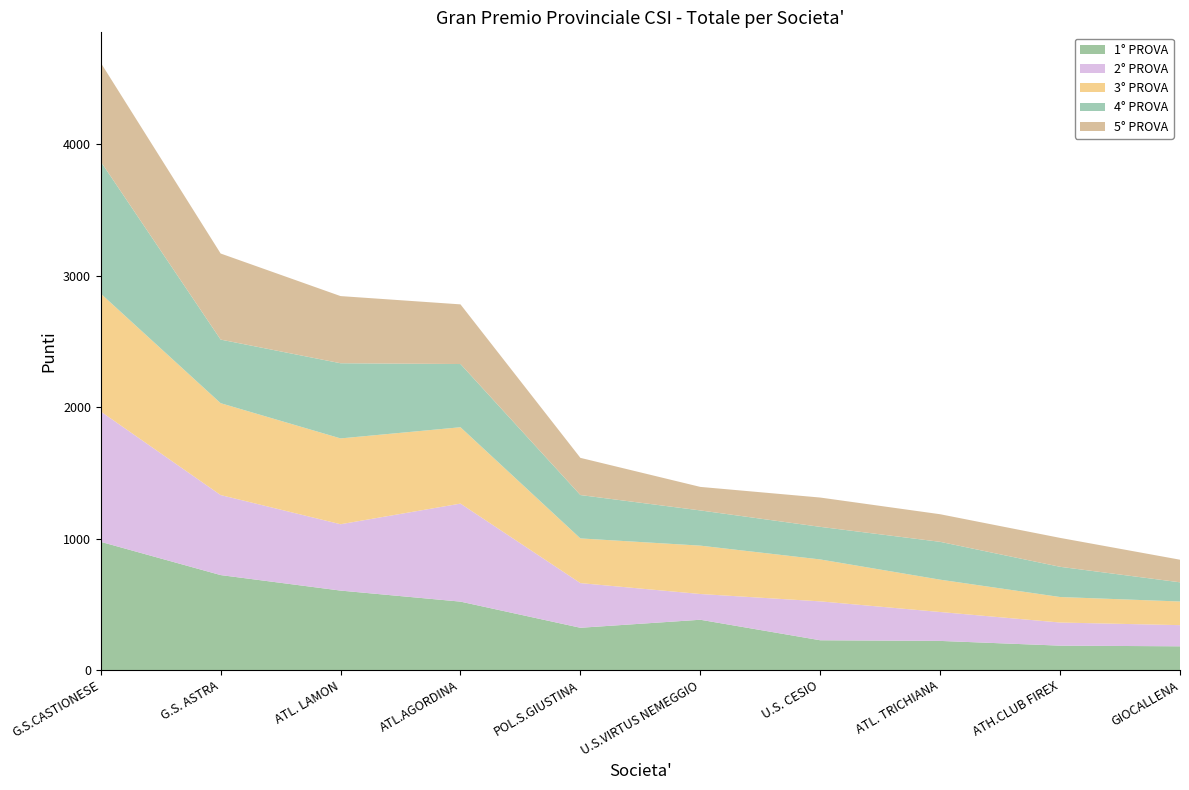

Reading right to left, transcribe all the data shown in this chart.

1° PROVA: 181	186	222	227	383	322	521	605	723	976
2° PROVA: 161	176	220	296	196	340	746	505	609	992
3° PROVA: 180	194	246	319	368	340	581	653	699	897
4° PROVA: 146	230	288	248	268	330	481	572	484	1005
5° PROVA: 172	220	210	223	179	283	454	511	655	752